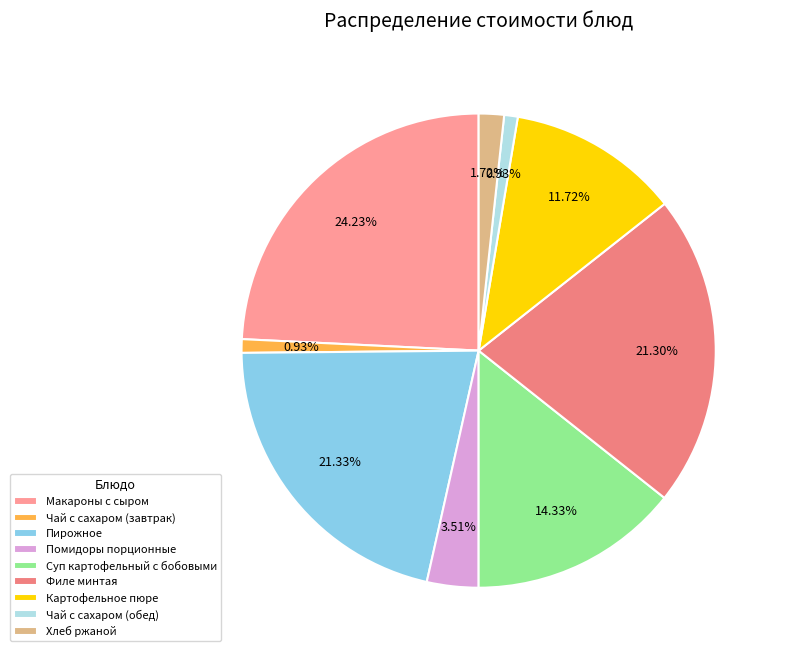

How much of the chart is everything except Помидоры порционные?

96.5%